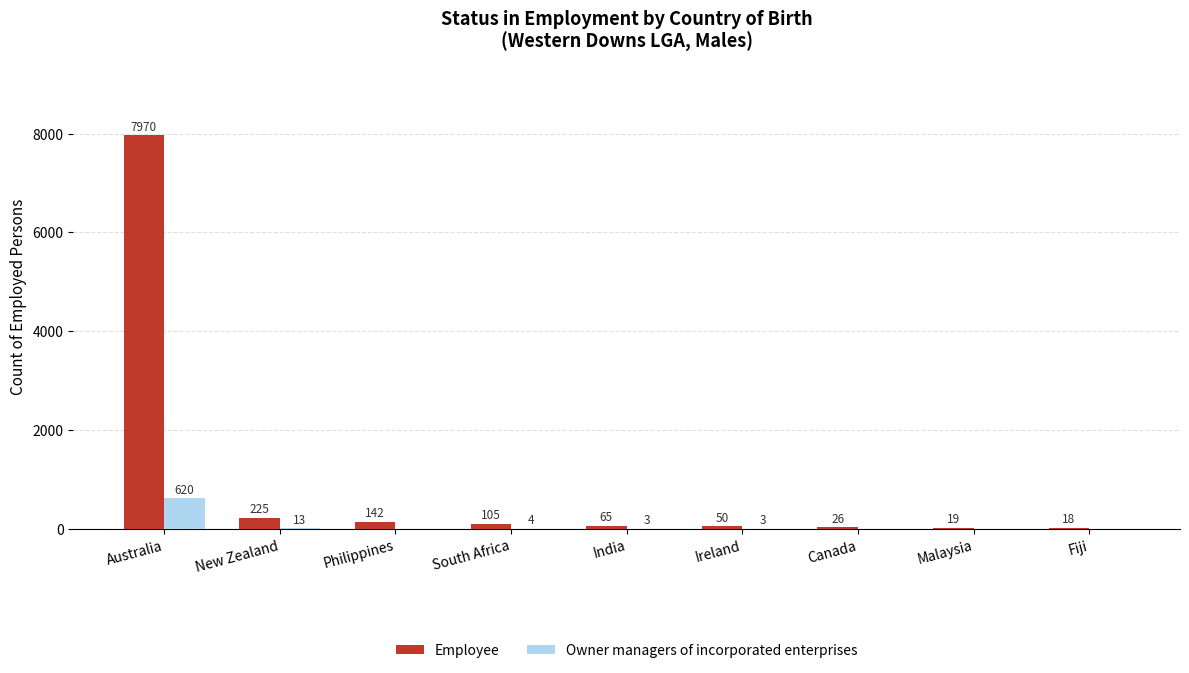

Reading right to left, what are all the values shown in this chart?

Employee: Fiji=18	Malaysia=19	Canada=26	Ireland=50	India=65	South Africa=105	Philippines=142	New Zealand=225	Australia=7970
Owner managers of incorporated enterprises: Fiji=0	Malaysia=0	Canada=0	Ireland=3	India=3	South Africa=4	Philippines=0	New Zealand=13	Australia=620